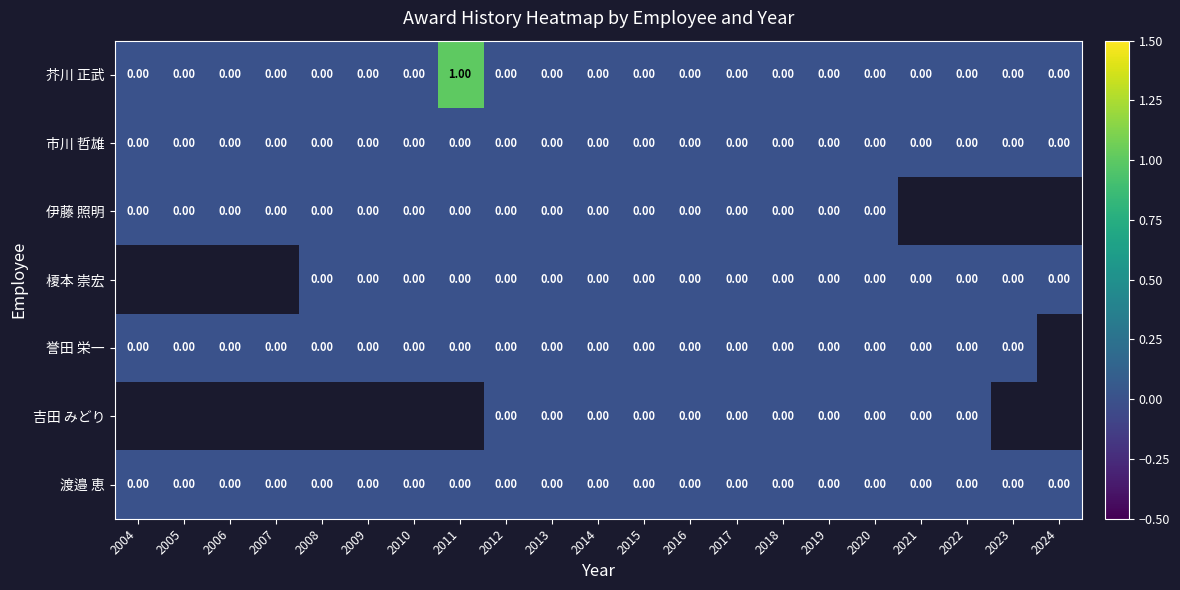

At how many categories does at least one series exceed 0?

1